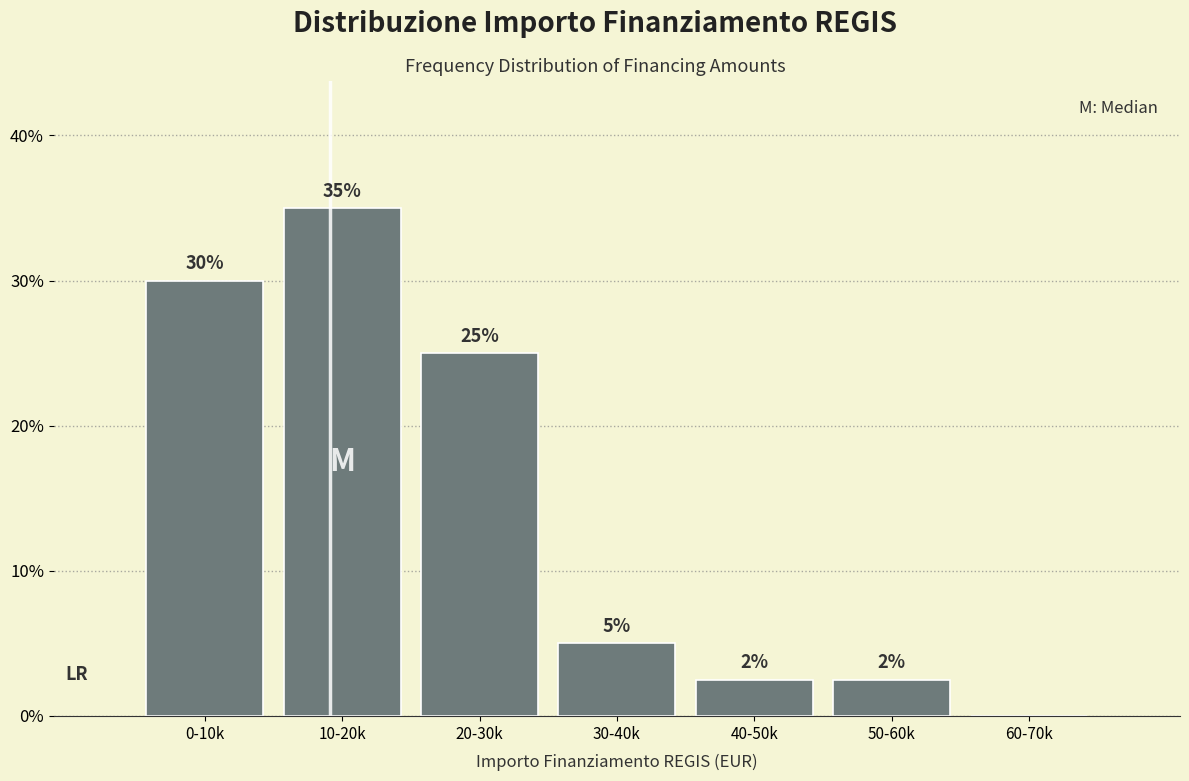

What is the greatest value displayed?

35.0